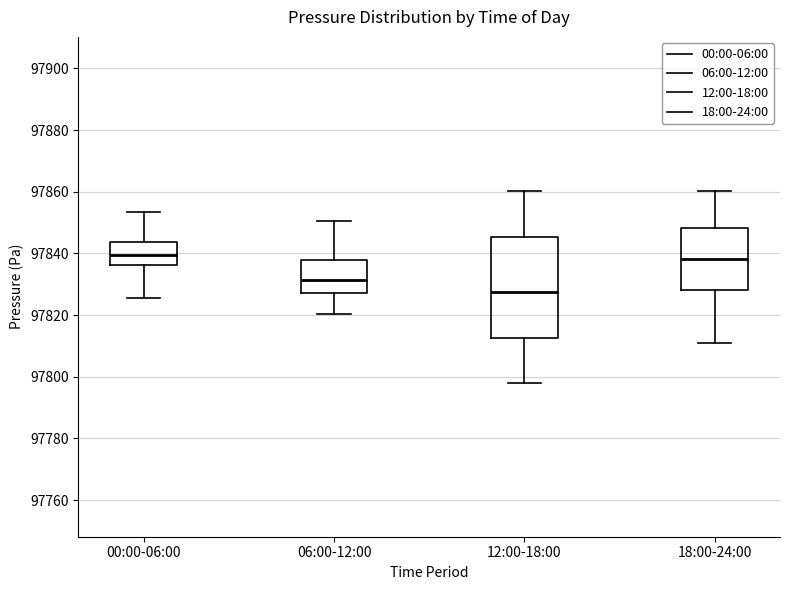

Where does the lower whisker of the box for 00:00-06:00 end on the y-axis? The values are not printed on the chart, so give them approximately, as read against the axis.

97826